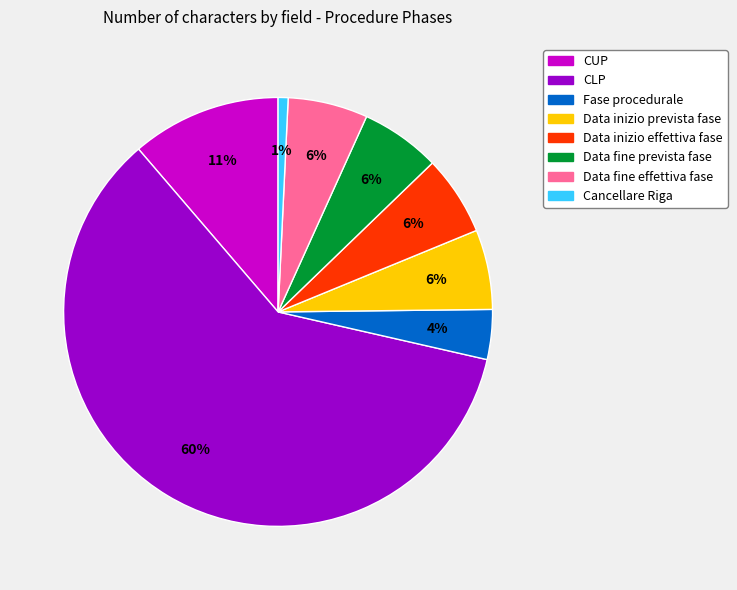

What percentage is the CLP slice, to the nearest percent?

60%